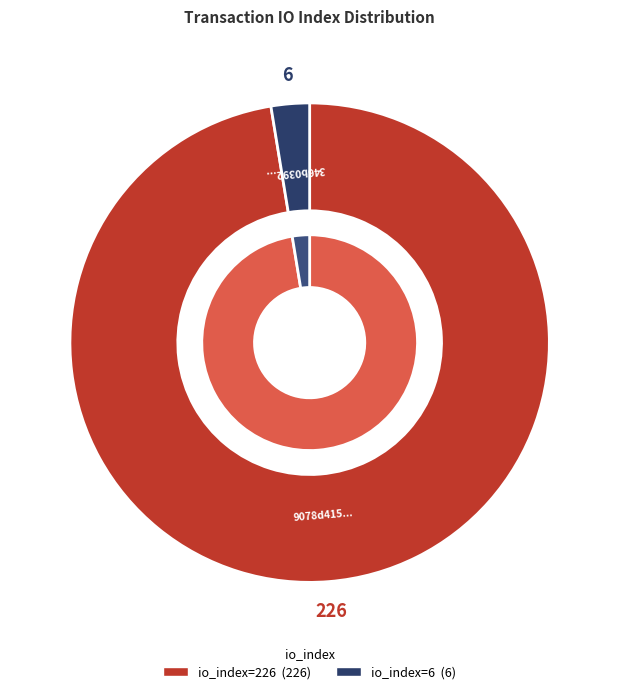

To the nearest percent, what is the difference between the io_index=6 and io_index=226 slice percentages?

95%